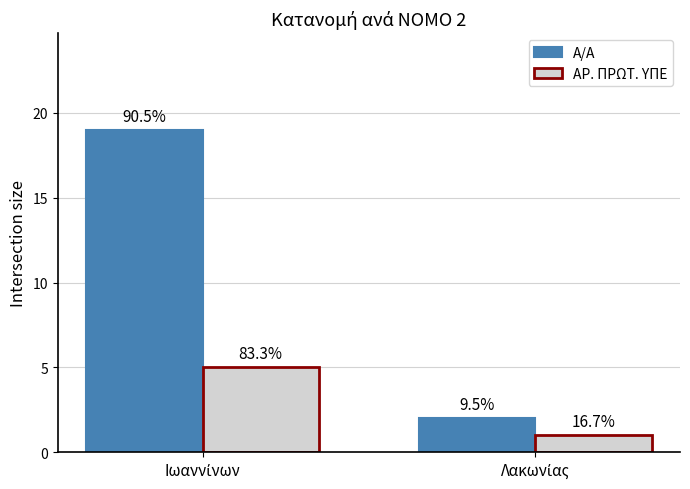

Reading right to left, extract all data points from this chart.

Α/Α: Λακωνίας=2	Ιωαννίνων=19
ΑΡ. ΠΡΩΤ. ΥΠΕ: Λακωνίας=1	Ιωαννίνων=5